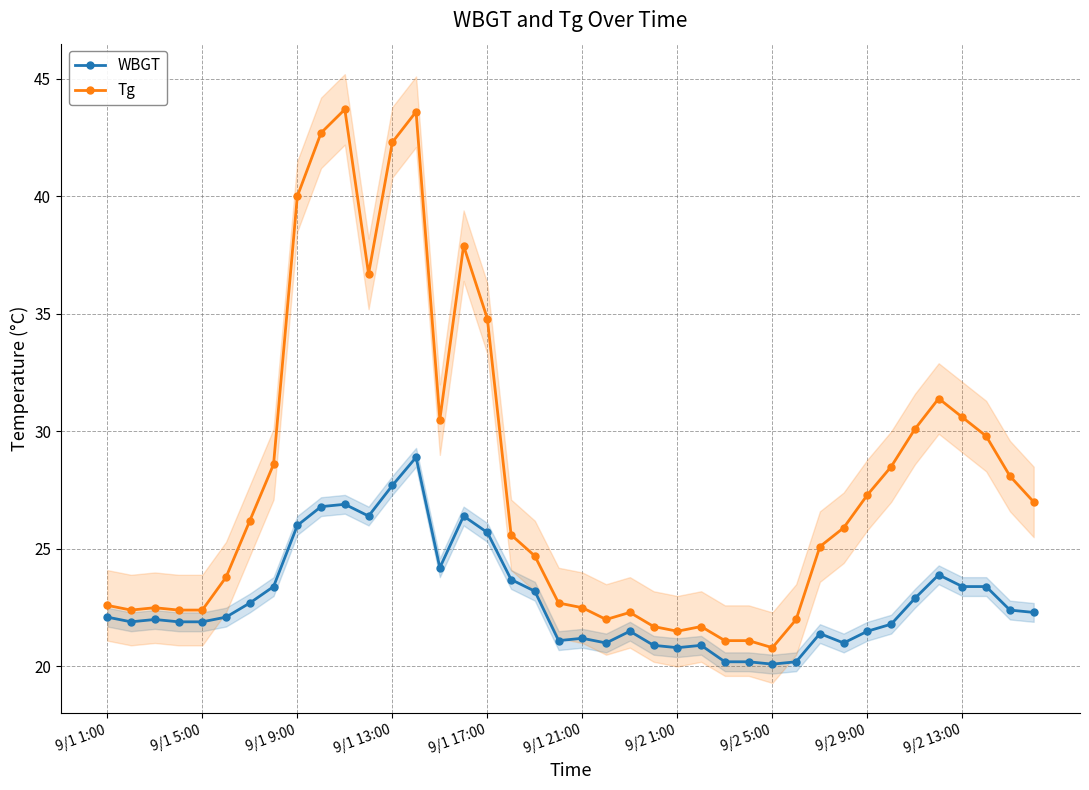

What is the difference between the maximum and minimum values in the Tg series?

22.9